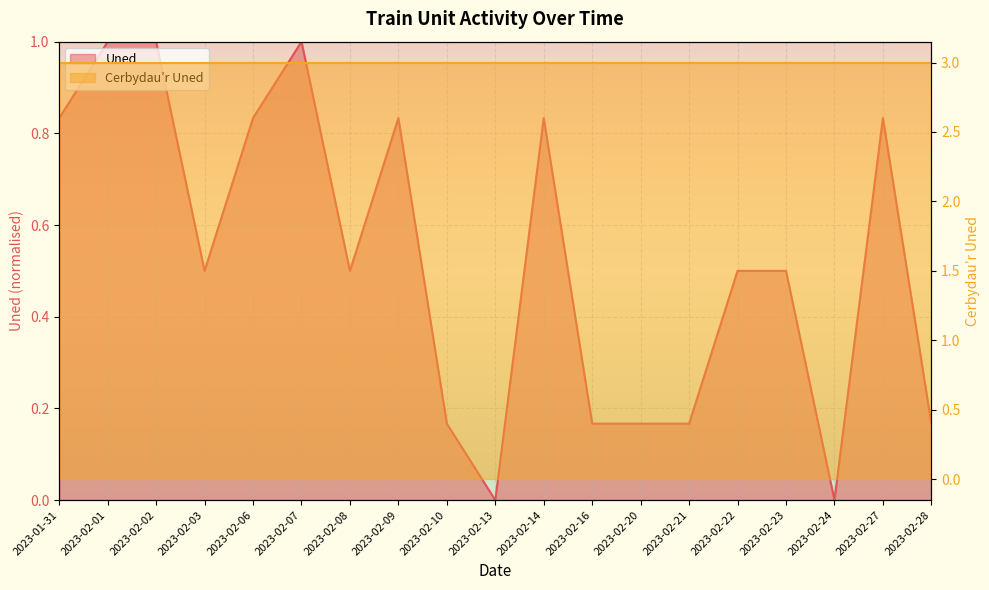

What is the value of the 12th point from the left?

0.2